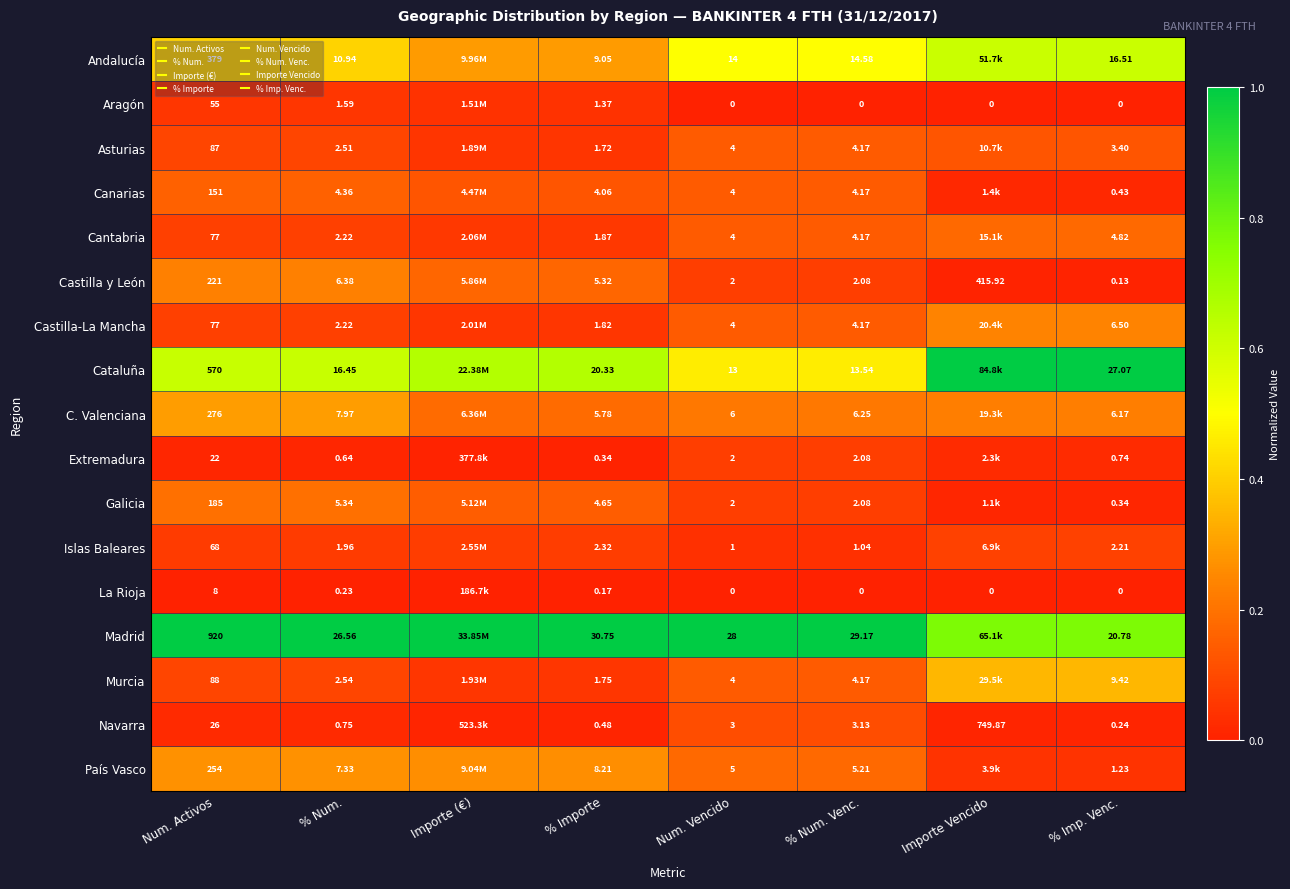

Which series has the widest spread of values?

Cataluña